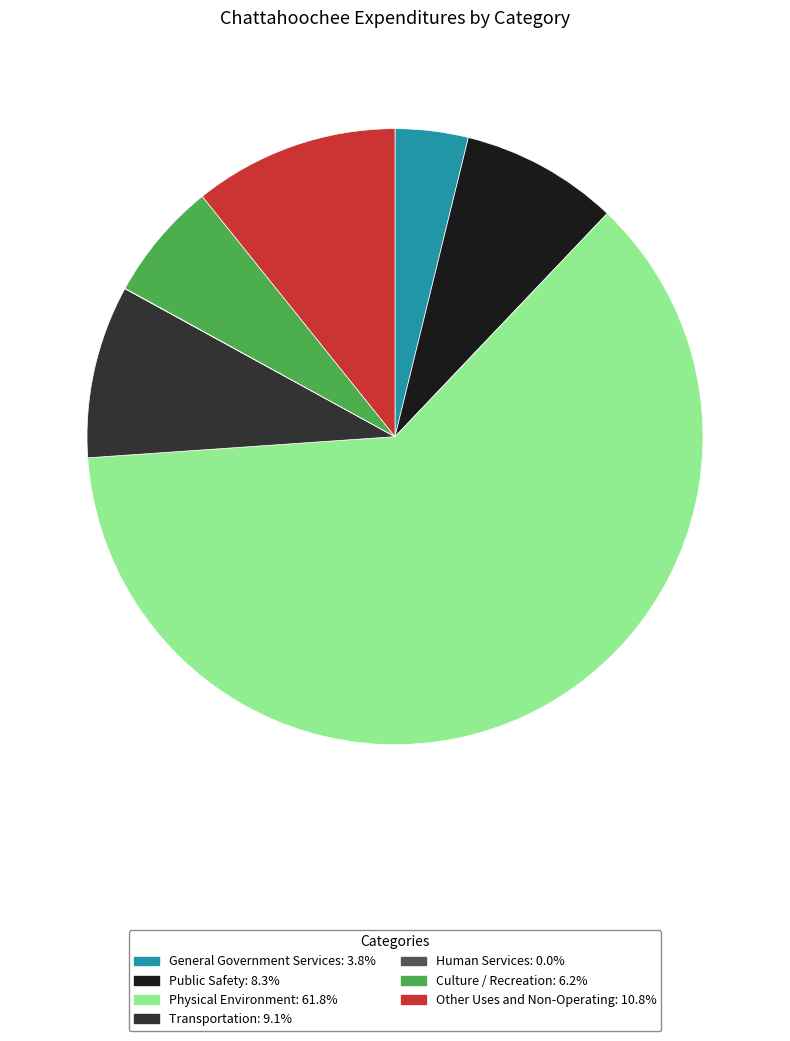

Approximately how many times larger is the value at Physical Environment compared to Culture / Recreation?

9.9